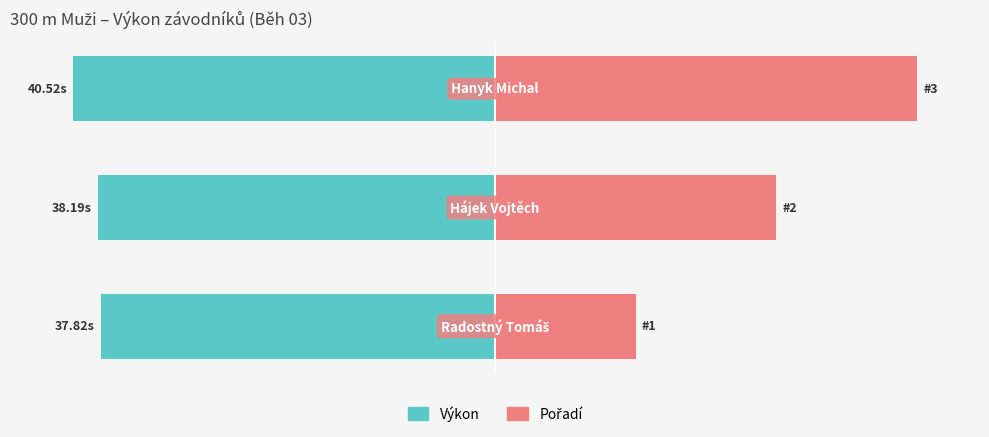

Reading left to right, transcribe all the data shown in this chart.

Výkon: -93.3	-94.2	-100.0
Pořadí: 33.3	66.7	100.0